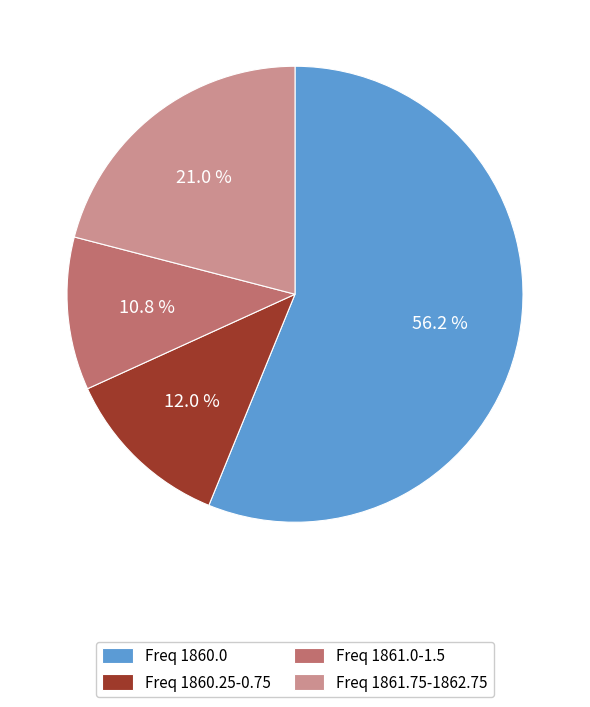

Rank the categories by value from lowest to highest.

Freq 1861.0-1.5, Freq 1860.25-0.75, Freq 1861.75-1862.75, Freq 1860.0